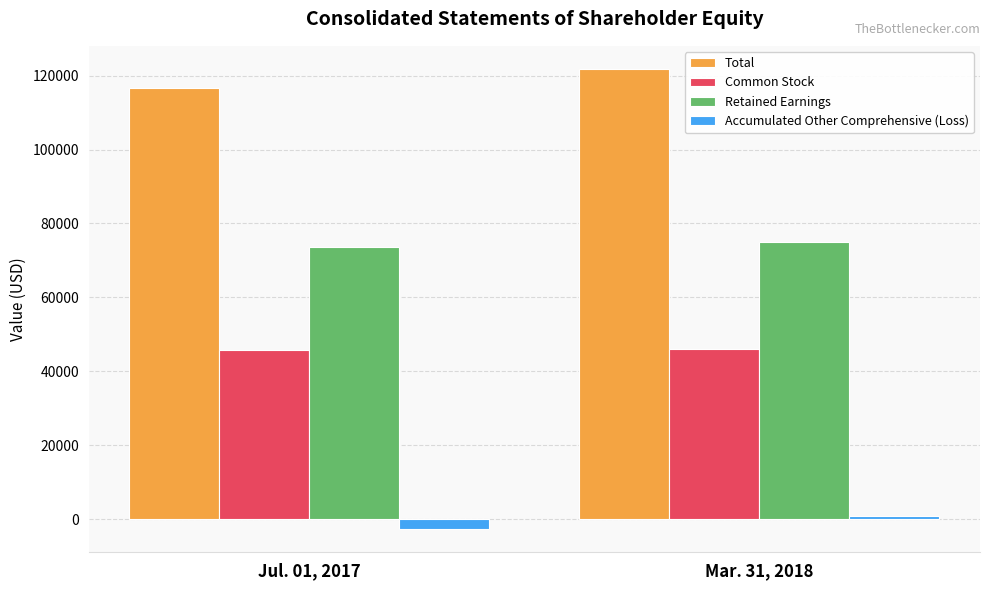

What is the value of the Accumulated Other Comprehensive (Loss) bar at the 1st from the left?

-2775